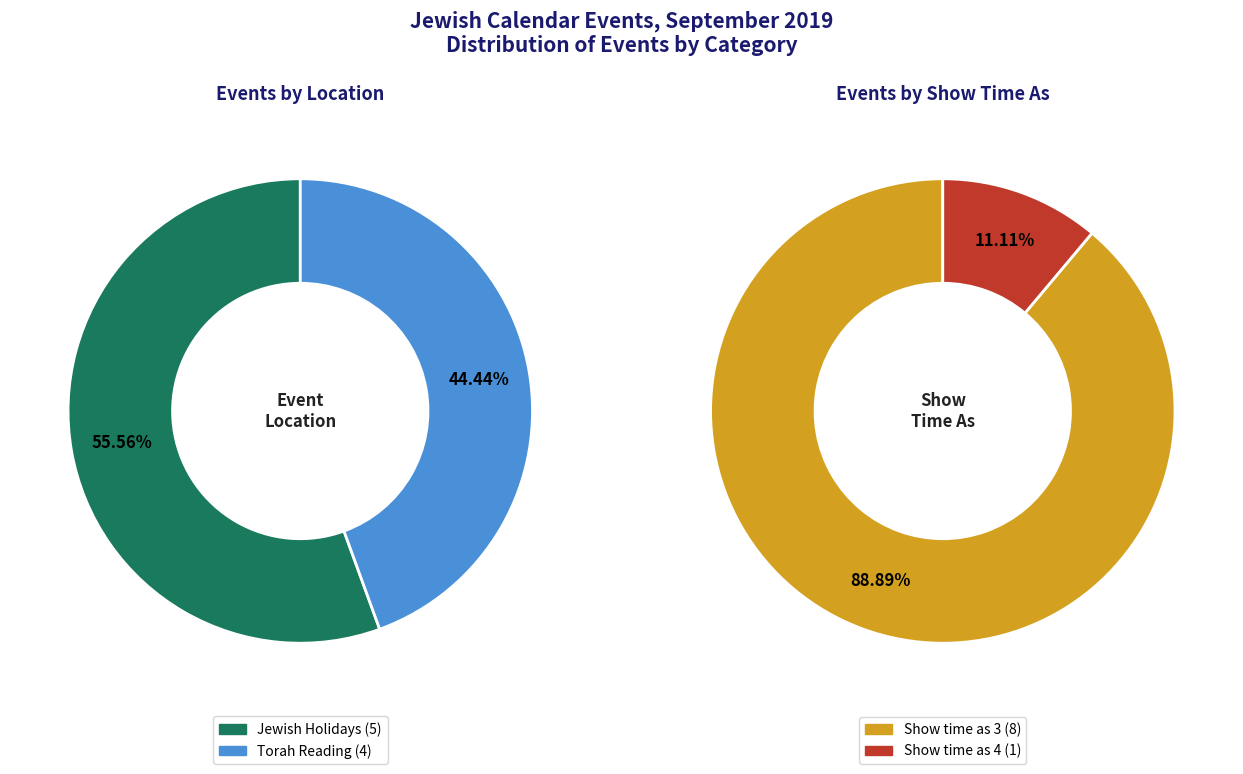

The Parashat Nitzavim slice represents 11% of the pie. True or false?

True